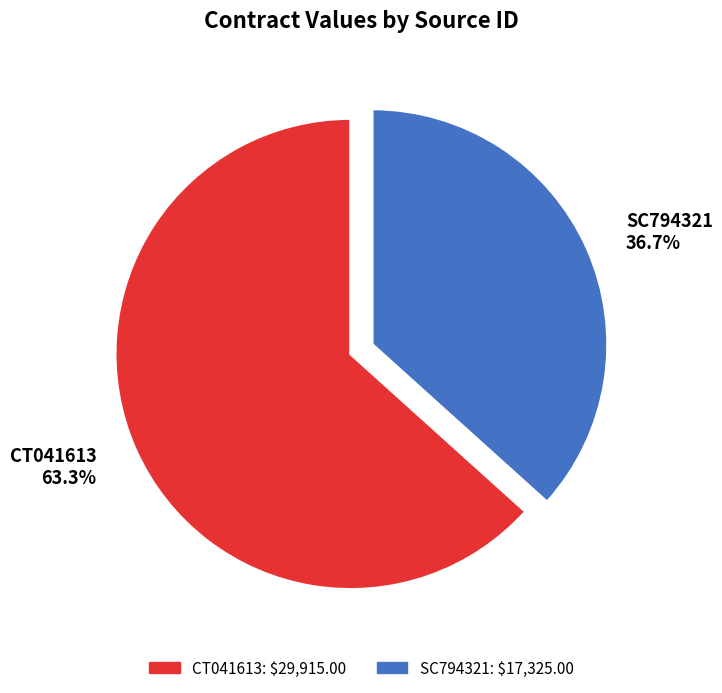

Count the number of slices in the pie.

2